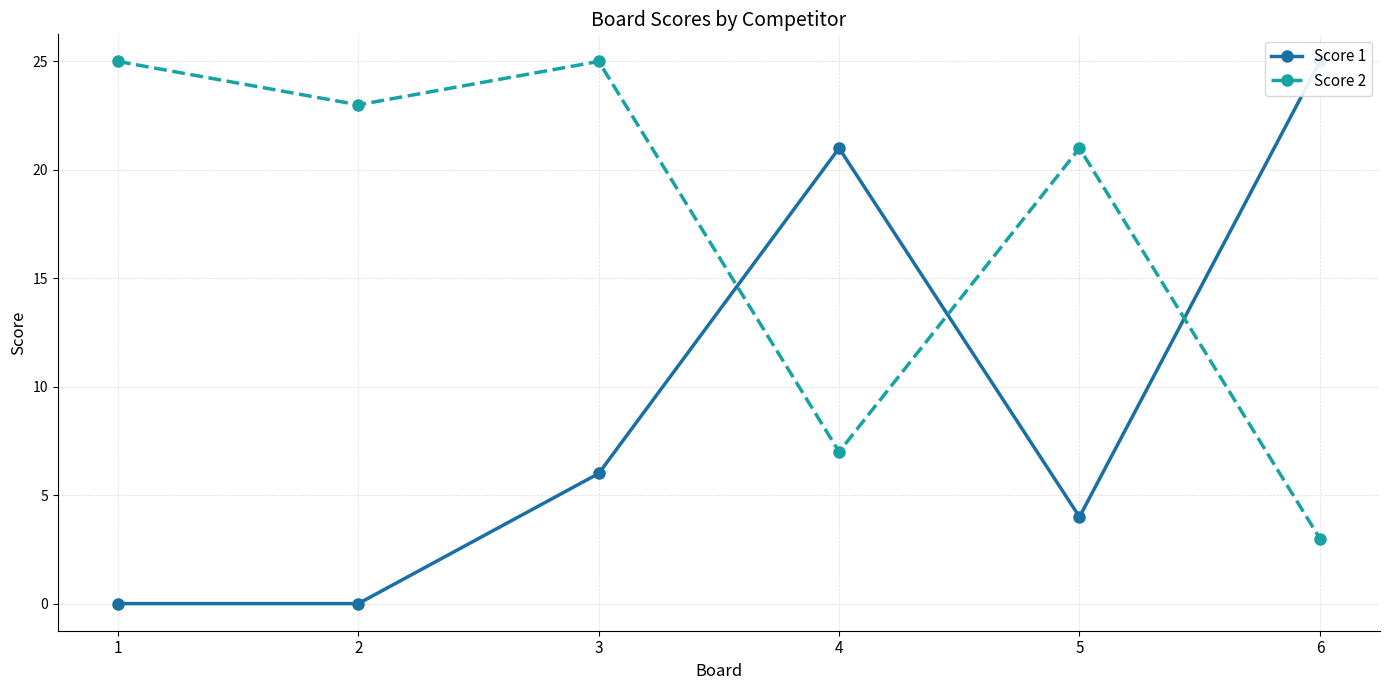

In Score 2, how many points are higher than both neighbors (excluding endpoints)?

2